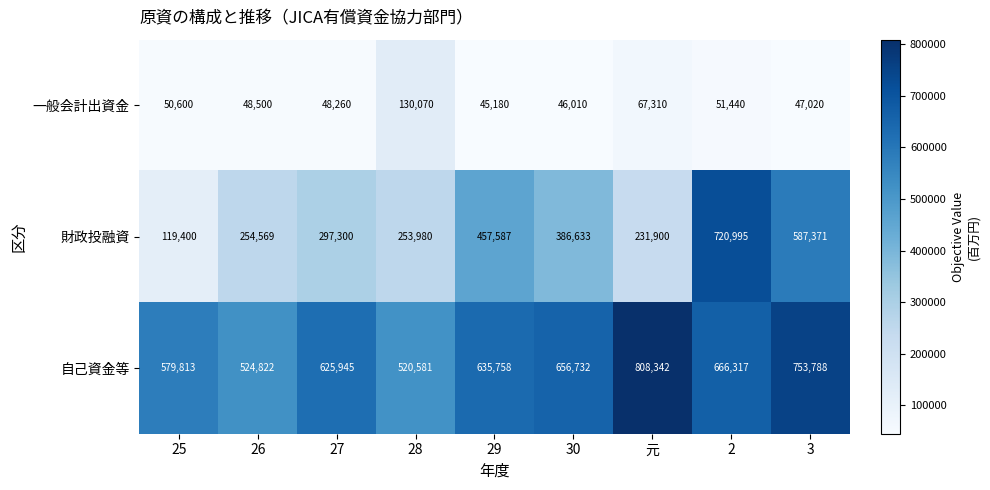

Rank the series by their average value, from lowest to highest.

一般会計出資金, 財政投融資, 自己資金等